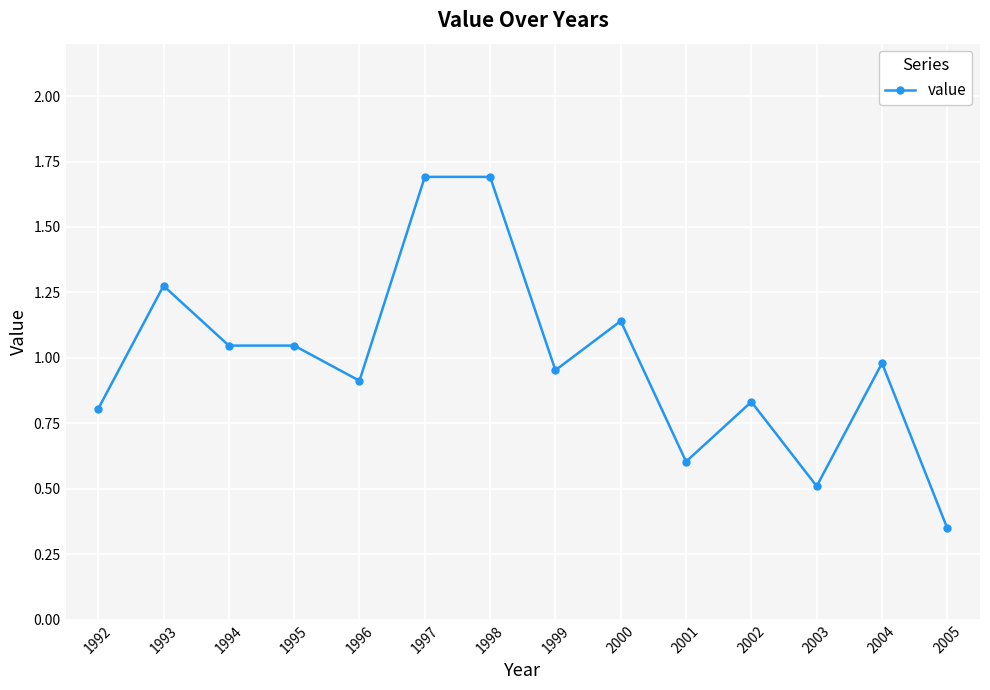

What is the sum of the values at 2003 and 2004?

1.5